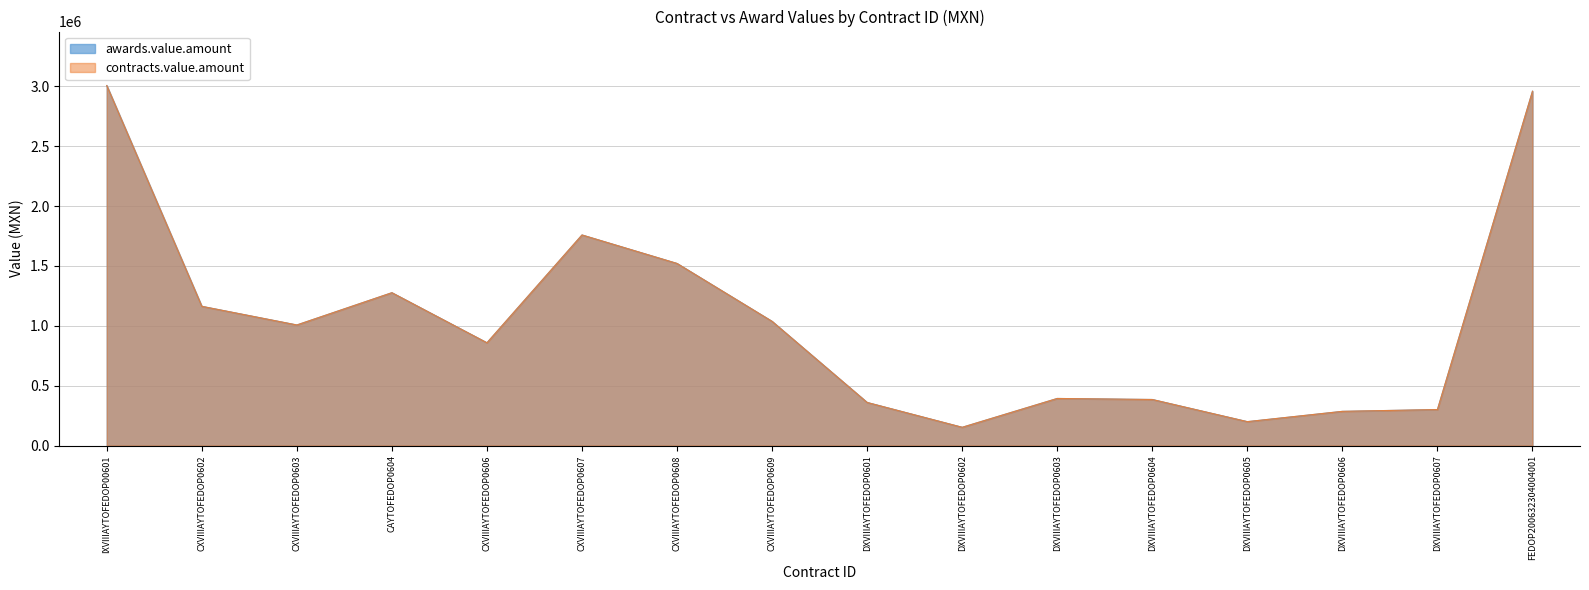

Which label corresponds to the largest value in the chart?

IXVIIIAYTOFEDOP00601